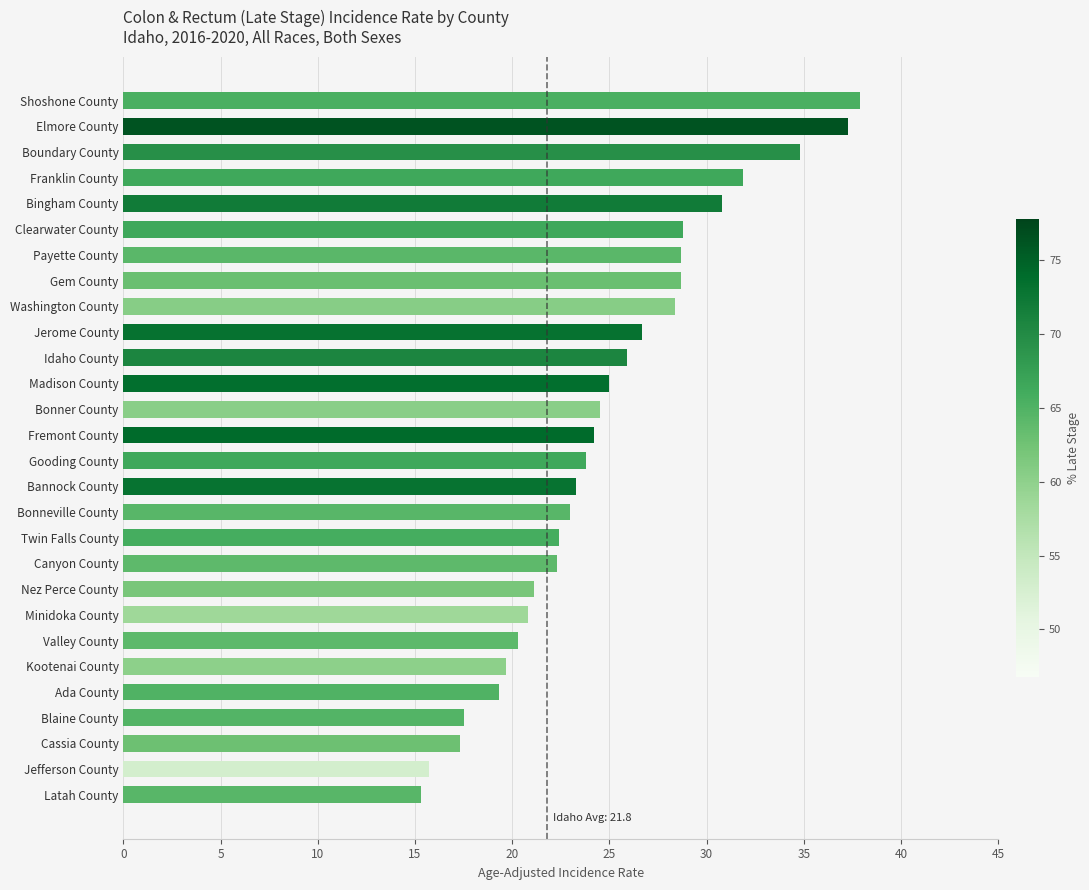

How many data points are less than 24?

14